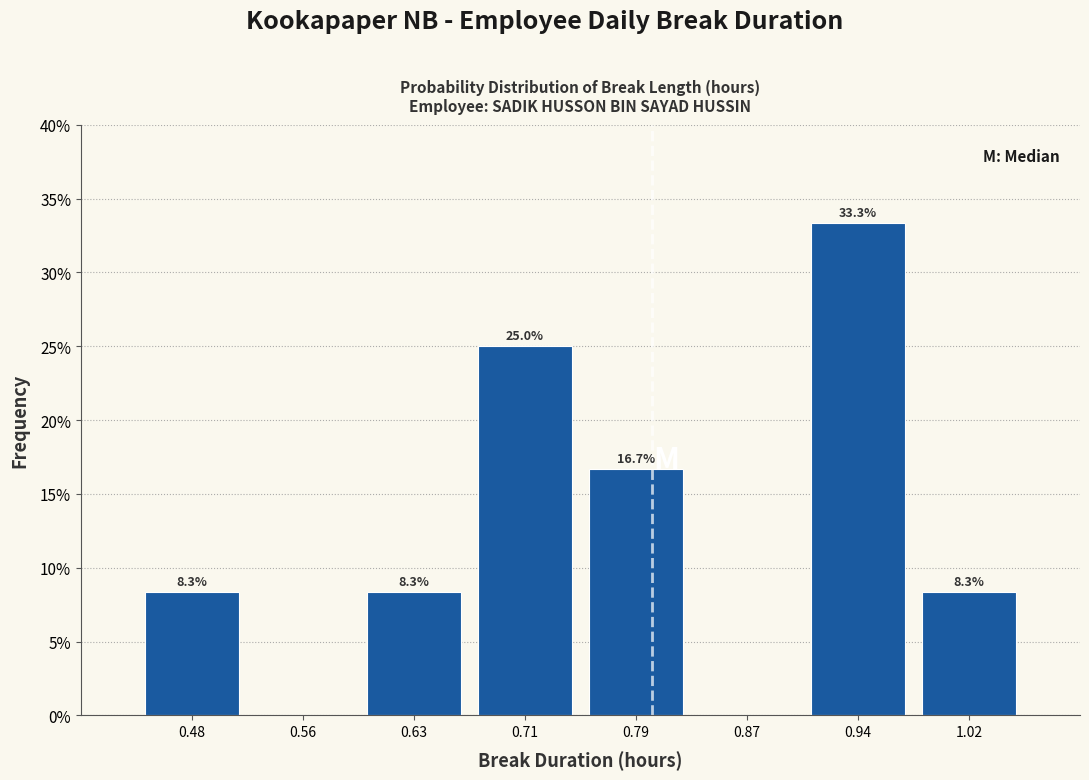

Which range on the x-axis has the tallest bar?

0.91 to 0.98